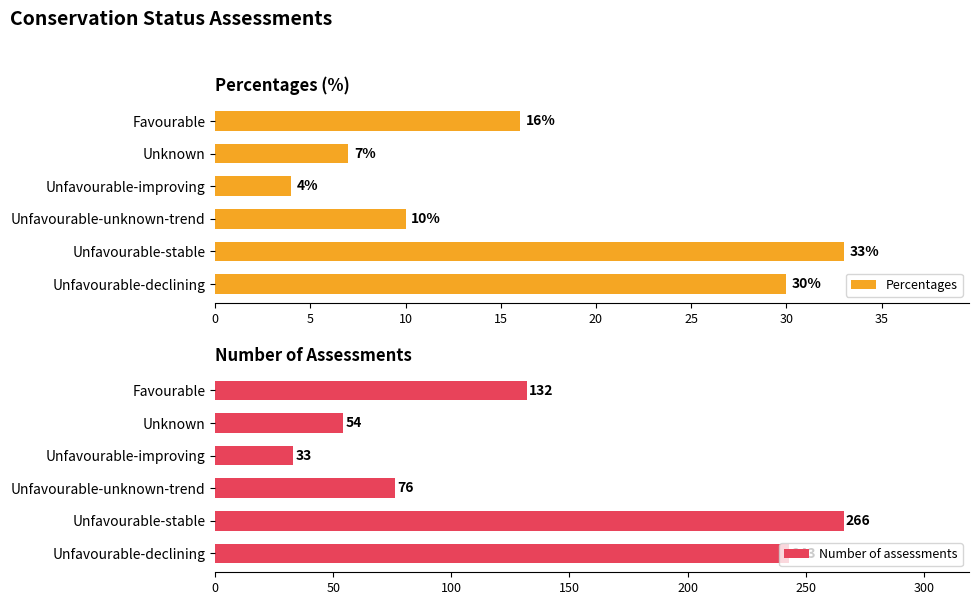

Reading right to left, list all the values displayed in this chart.

Percentages: 30	33	10	4	7	16
Number of assessments: 243	266	76	33	54	132